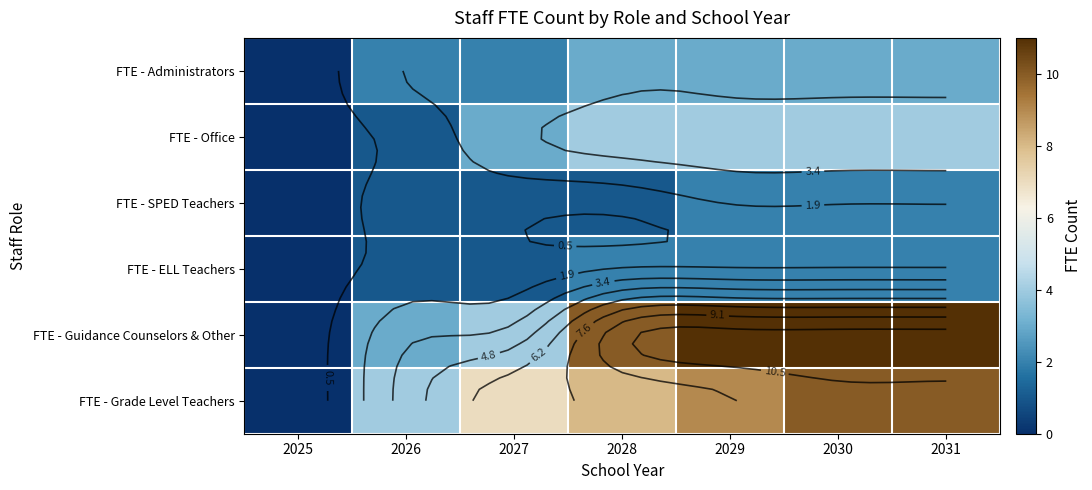

What is the maximum value shown in the chart?

11